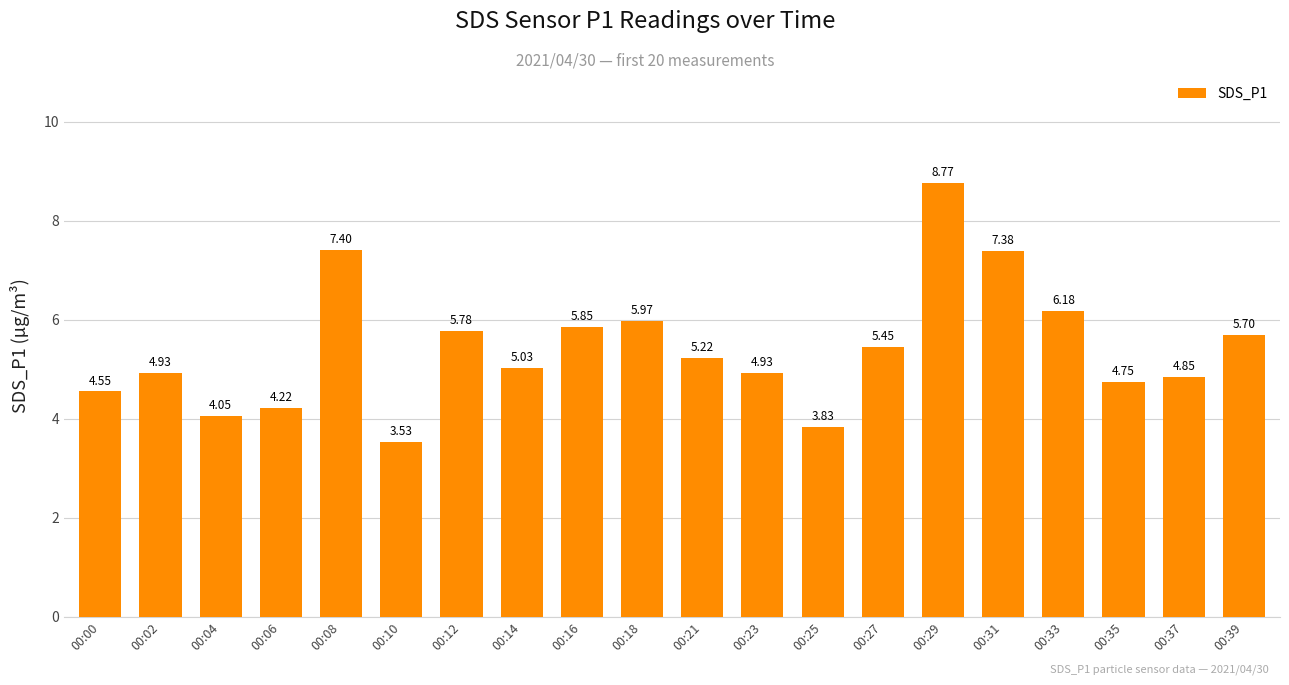

What is the change in value from 00:18 to 00:23?

-1.0